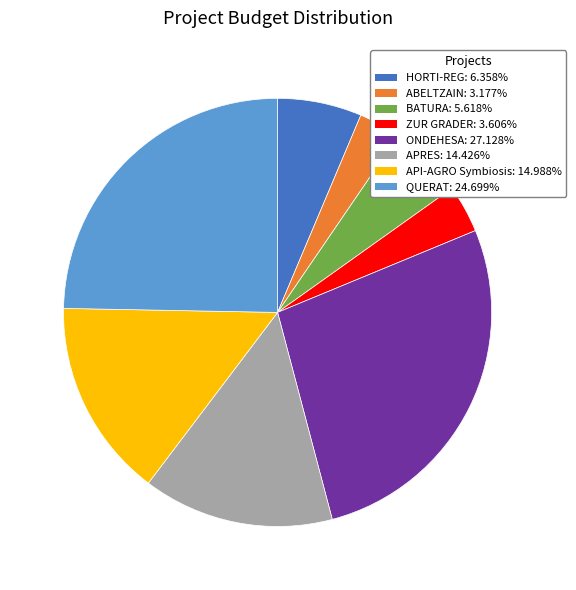

Approximately how many times larger is the value at ONDEHESA compared to API-AGRO Symbiosis?

1.8